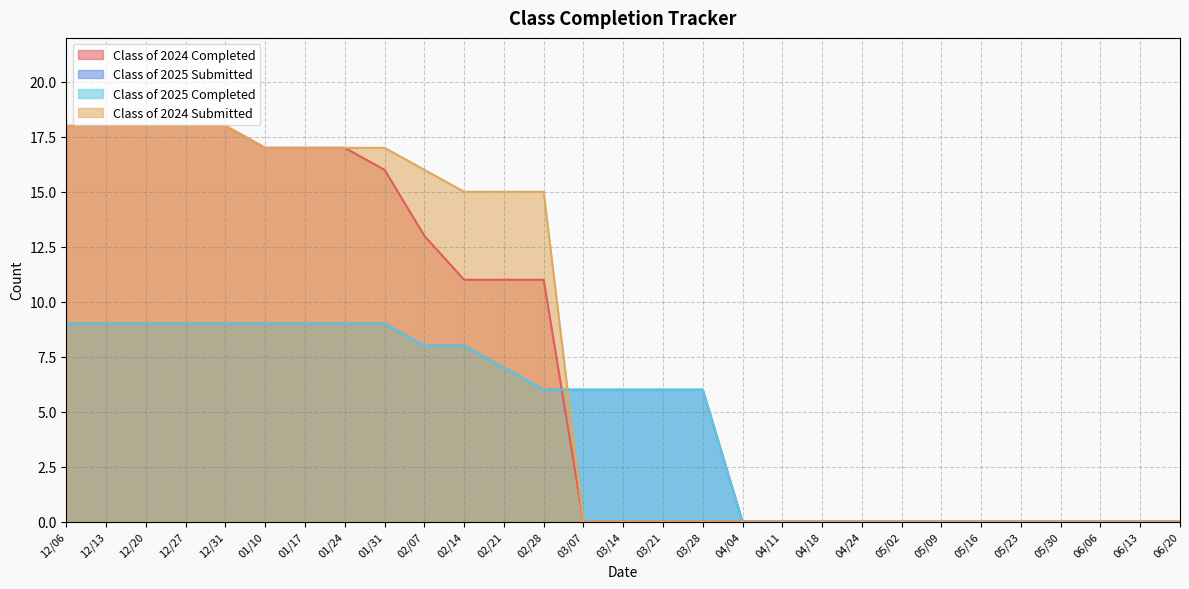

True or false: Class of 2024 Submitted has more than 0 points higher than both neighbors.

False